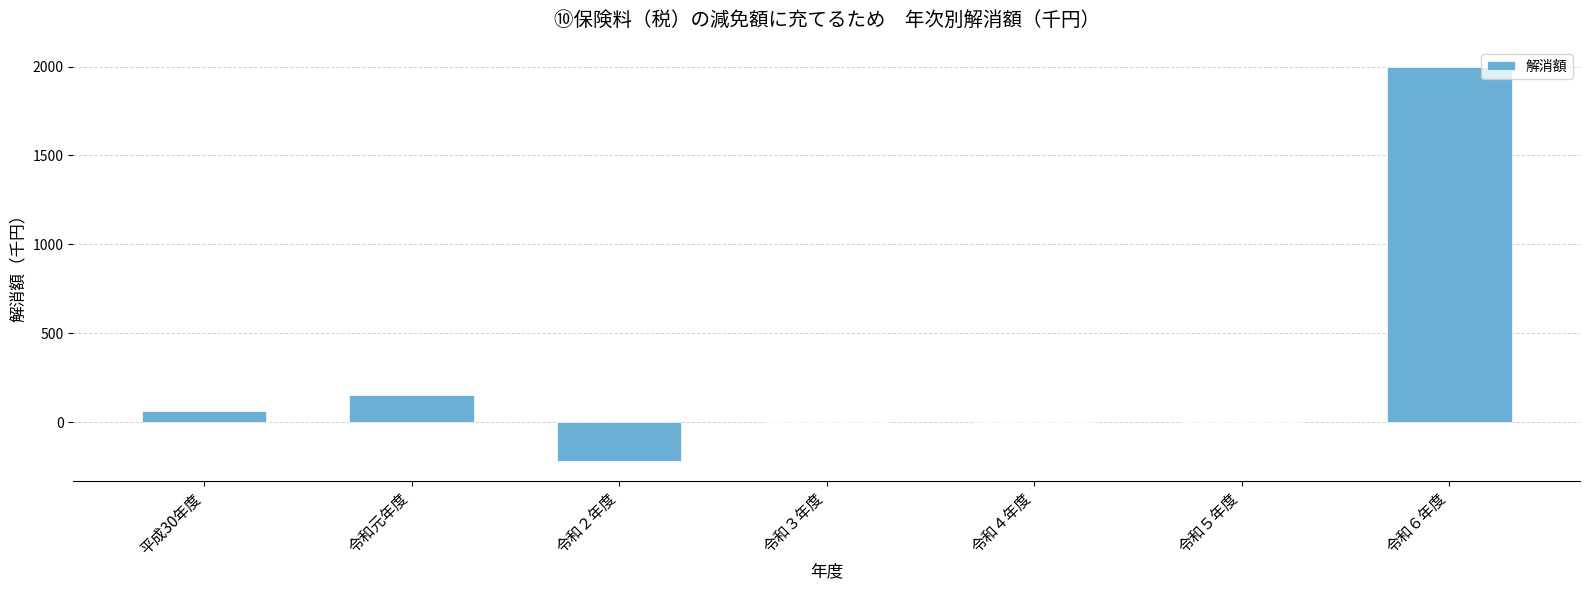

What is the sum of all values?

2000